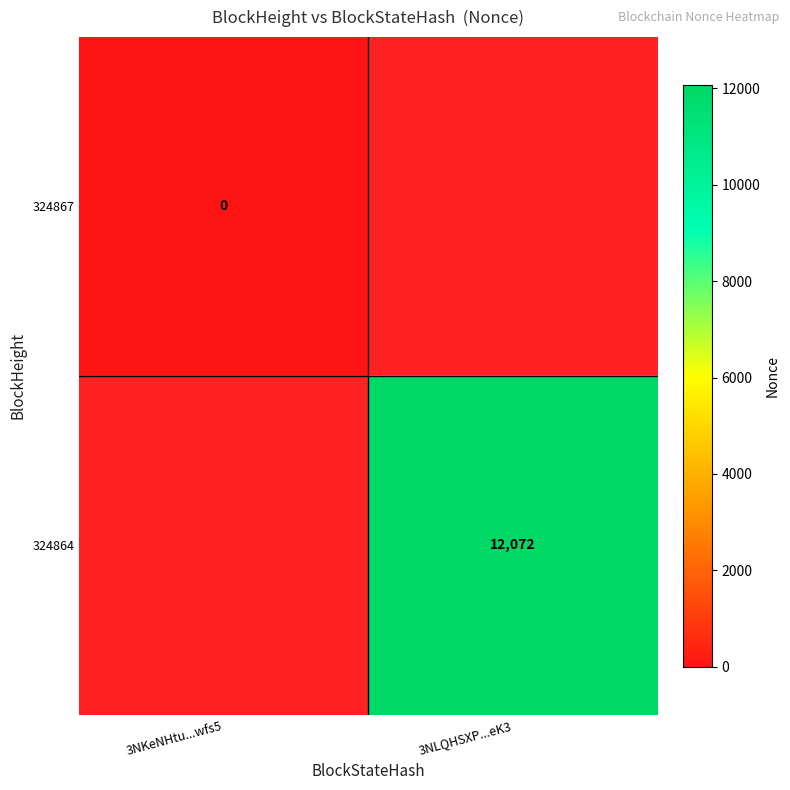

Is it true that 324864 equals 12072 at 3NLQHSXP...eK3?

True